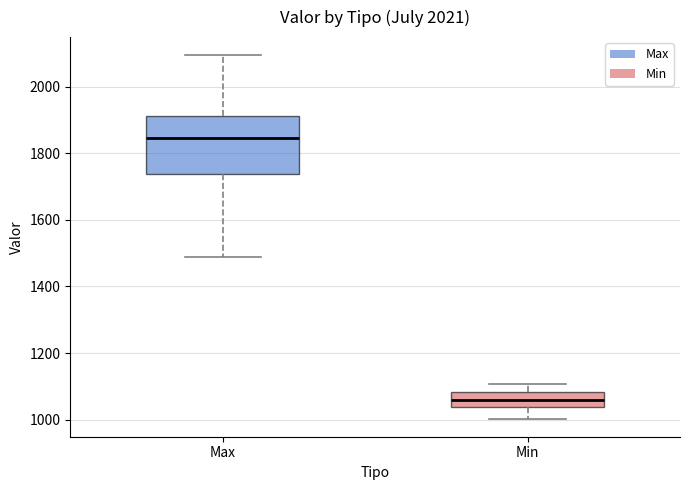

Comparing the boxes themselves (not the whiskers), which one is the tallest?

Max